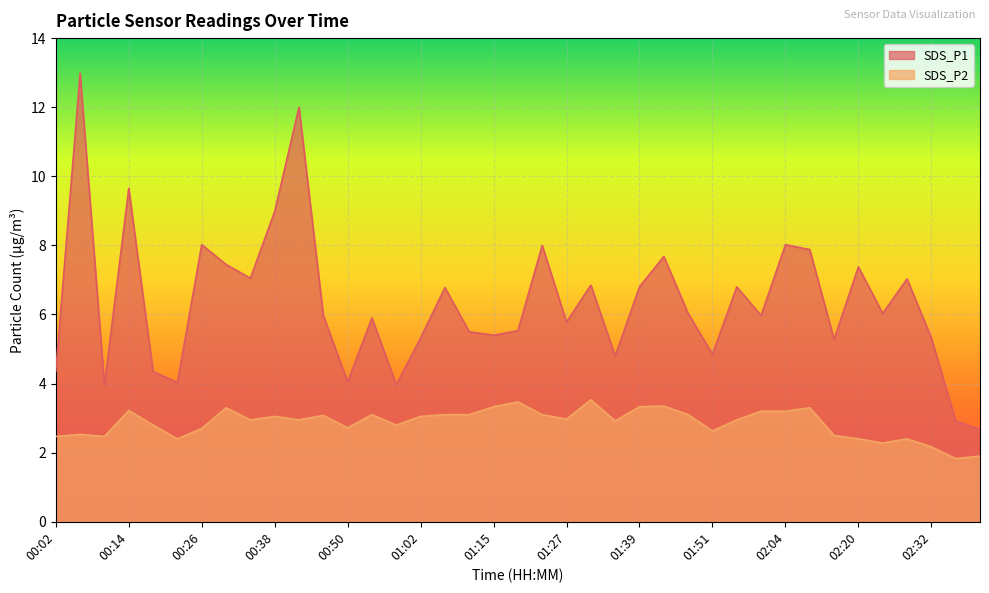

What is the difference between the SDS_P2 values at 02:24 and 01:15?

1.1